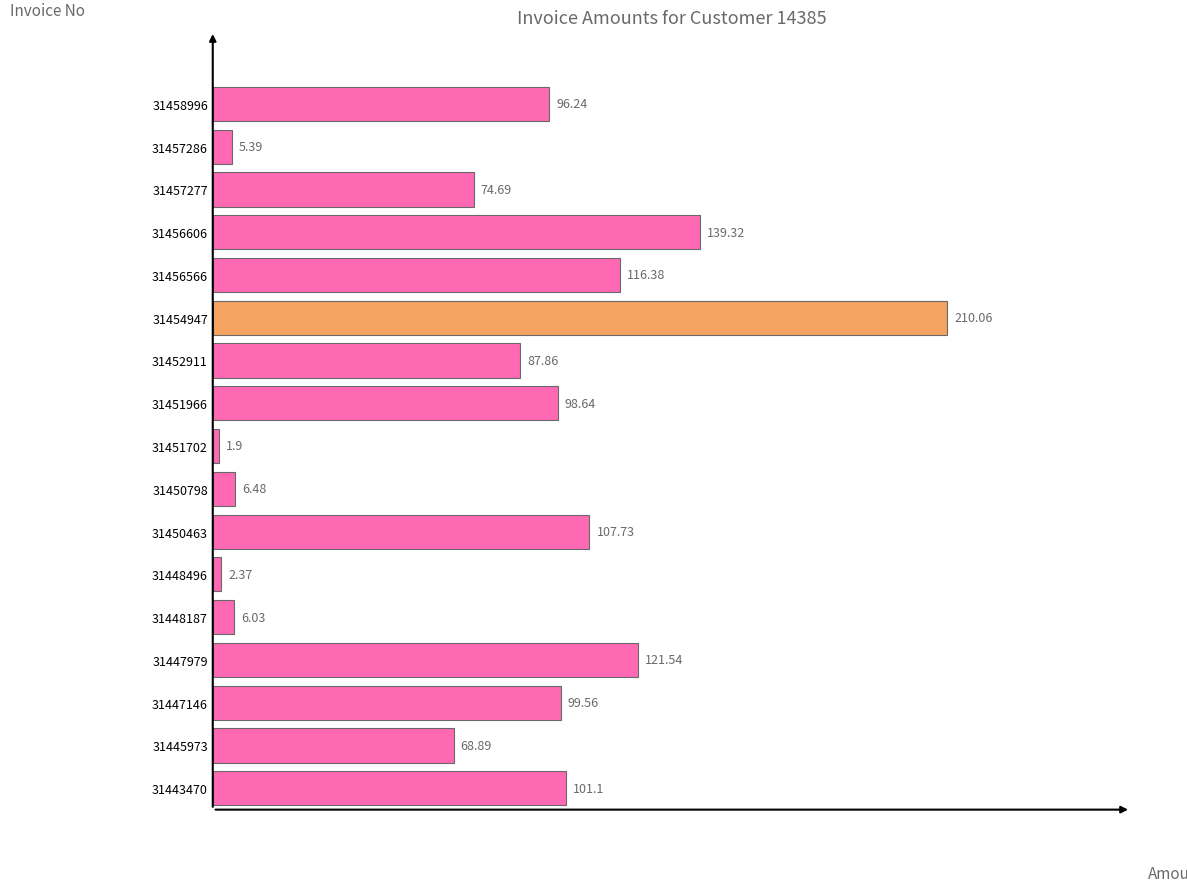

How many categories are shown in the chart?

17